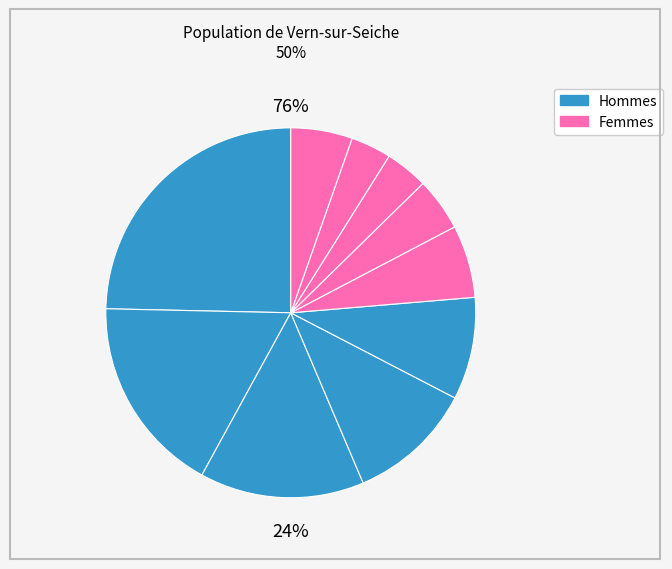

Does pct75 represent more than half of the total?

No